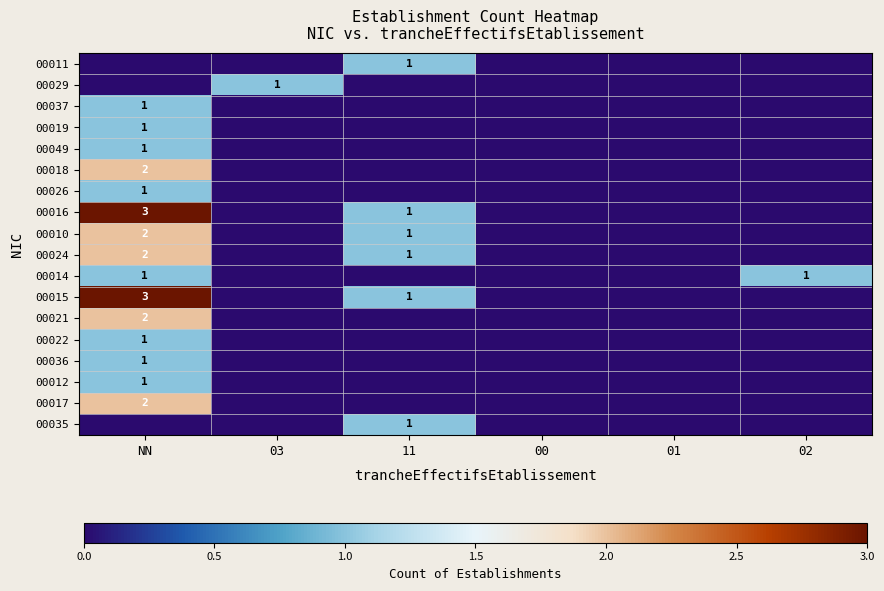

The value of 00016 at NN is 5. True or false?

False